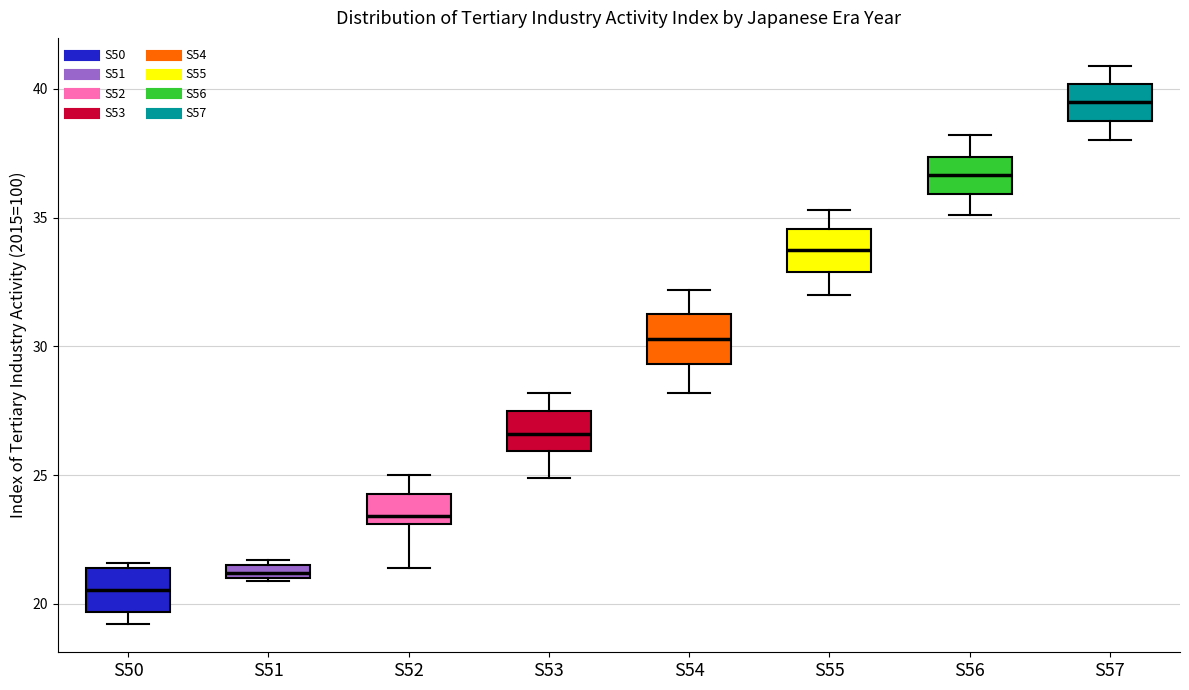

Which box has the lowest median line?

S50